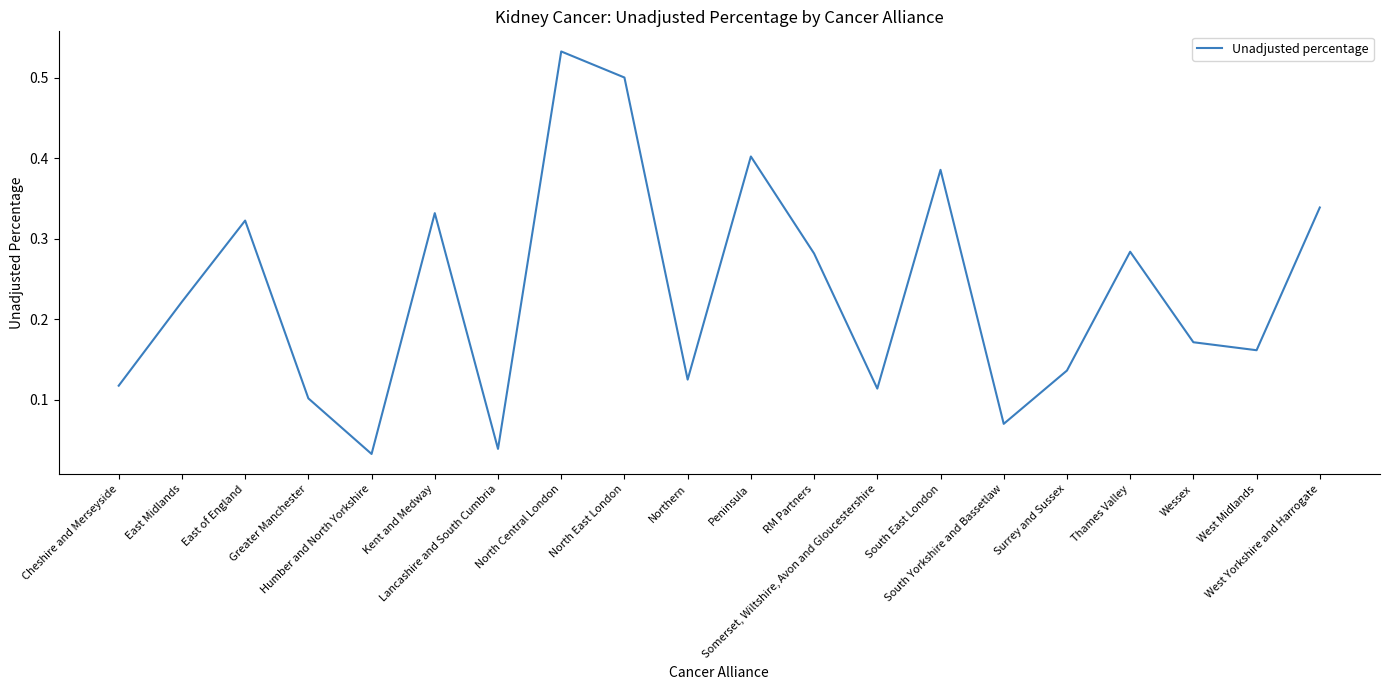

What is the change in value from Lancashire and South Cumbria to North Central London?

+0.5